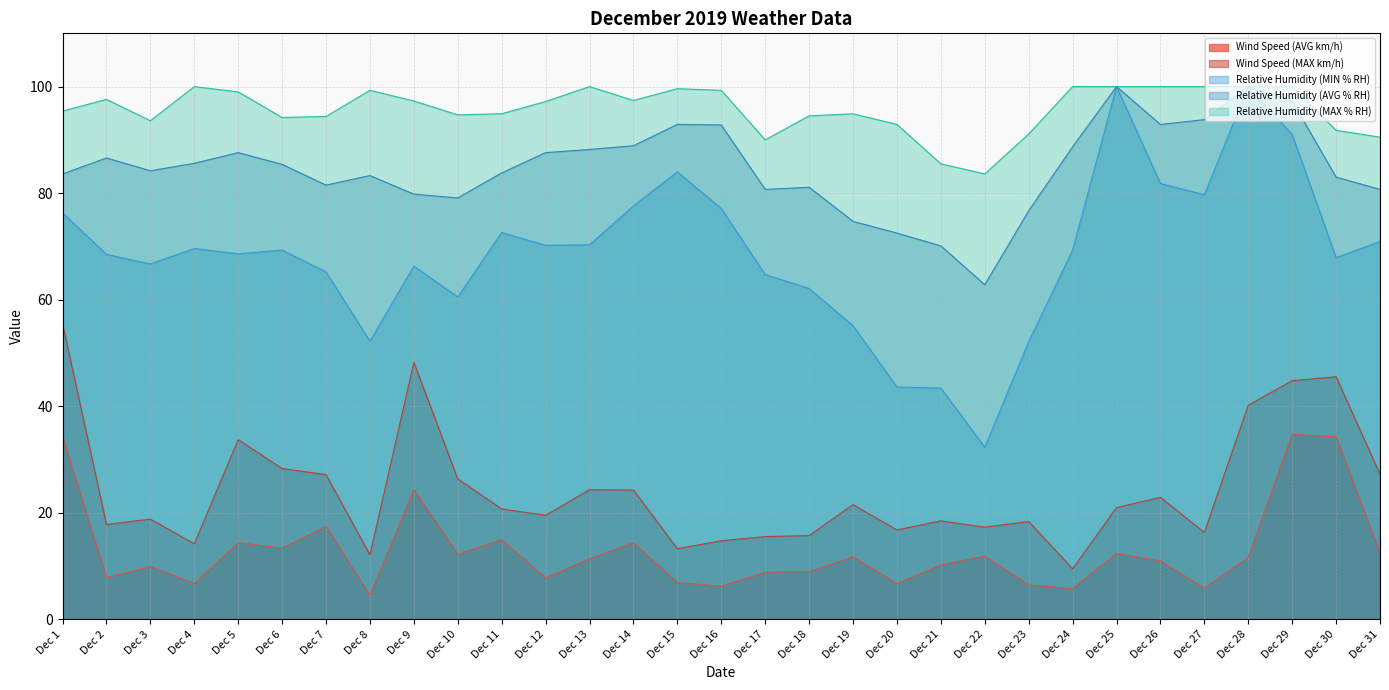

What is the average value of the Relative Humidity (MIN % RH) series?

68.7